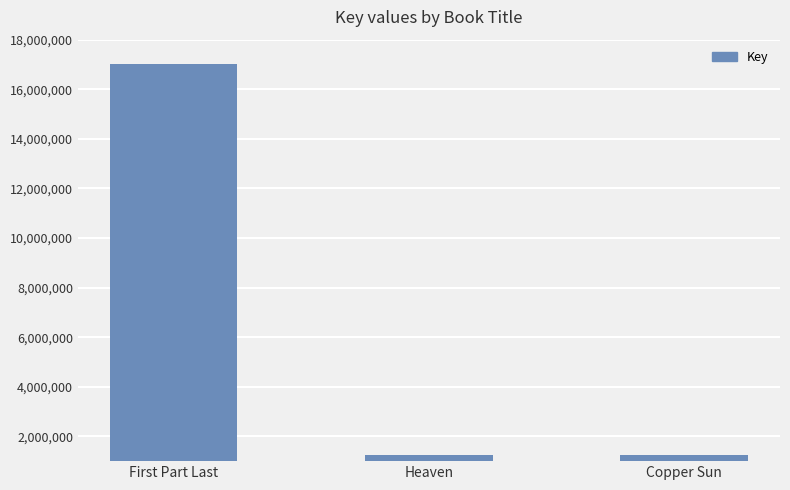

True or false: the data shows 26867438 at First Part Last.

False